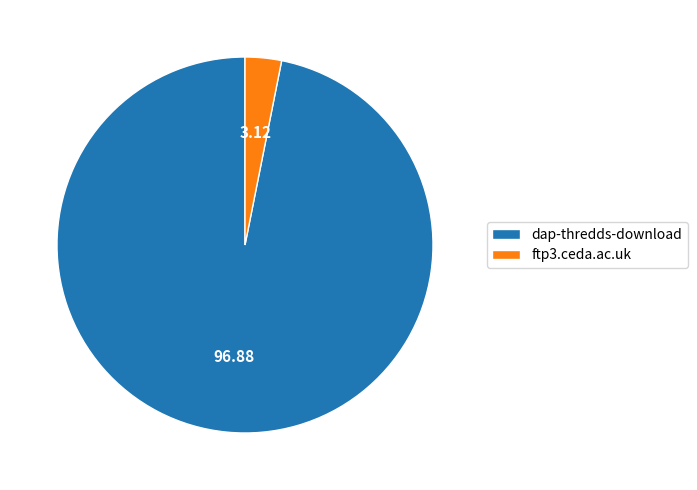

Which slice represents more than half of the pie?

dap-thredds-download